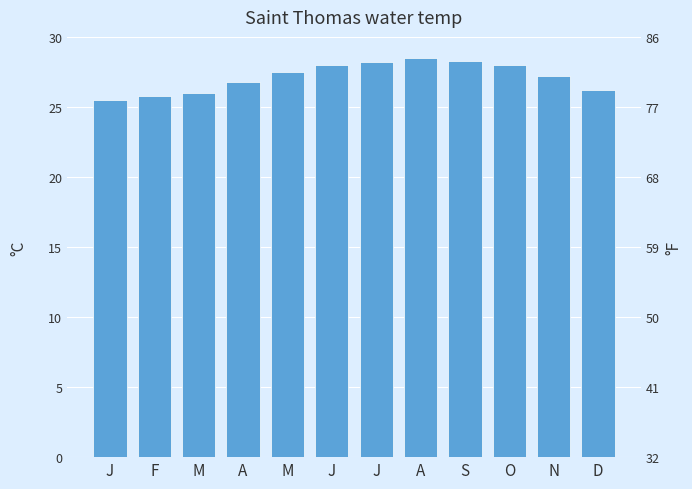

Between M and J, which is larger?

M